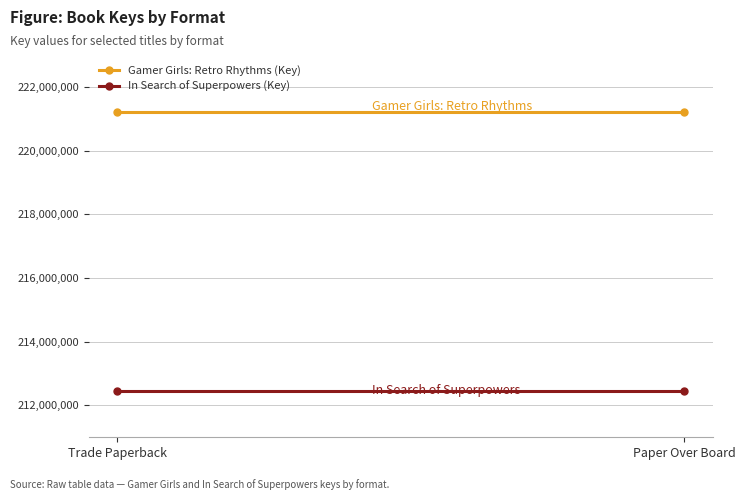

Reading right to left, transcribe all the data shown in this chart.

Gamer Girls: Retro Rhythms (Key): Paper Over Board=221203646	Trade Paperback=221203646
In Search of Superpowers (Key): Paper Over Board=212466738	Trade Paperback=212466738